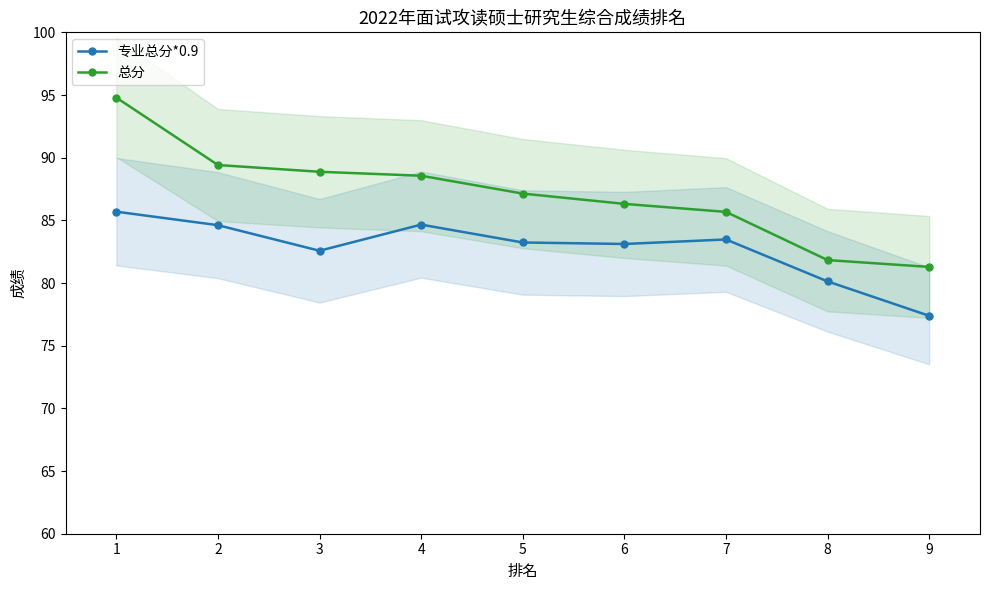

Which series has the largest total across all categories?

总分